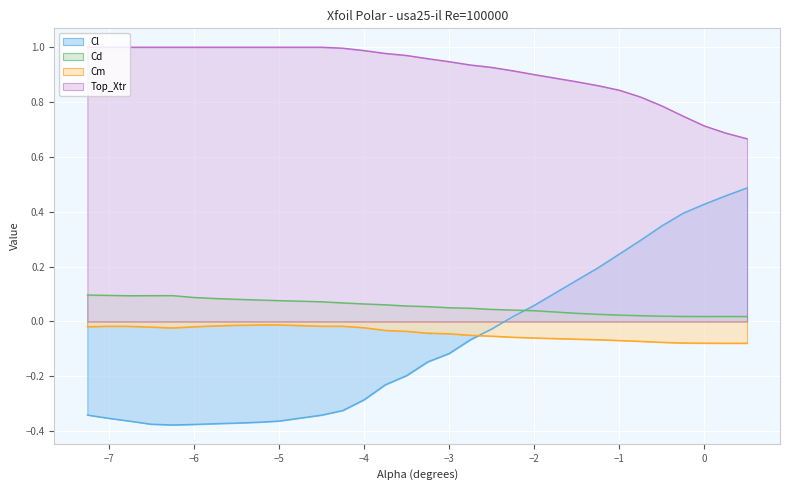

Reading right to left, list all the values displayed in this chart.

Cl: 0.5	0.5	0.4	0.4	0.3	0.3	0.2	0.2	0.2	0.1	0.0	-0.0	-0.1	-0.1	-0.1	-0.2	-0.2	-0.3	-0.3	-0.3	-0.4	-0.4	-0.4	-0.4	-0.4	-0.4	-0.4	-0.4	-0.4	-0.3
Cd: 0.0	0.0	0.0	0.0	0.0	0.0	0.0	0.0	0.0	0.0	0.0	0.0	0.0	0.1	0.1	0.1	0.1	0.1	0.1	0.1	0.1	0.1	0.1	0.1	0.1	0.1	0.1	0.1	0.1	0.1
Cm: -0.1	-0.1	-0.1	-0.1	-0.1	-0.1	-0.1	-0.1	-0.1	-0.1	-0.1	-0.1	-0.1	-0.0	-0.0	-0.0	-0.0	-0.0	-0.0	-0.0	-0.0	-0.0	-0.0	-0.0	-0.0	-0.0	-0.0	-0.0	-0.0	-0.0
Top_Xtr: 0.7	0.7	0.7	0.7	0.8	0.8	0.8	0.9	0.9	0.9	0.9	0.9	0.9	0.9	1.0	1.0	1.0	1.0	1.0	1.0	1.0	1.0	1.0	1.0	1.0	1.0	1.0	1.0	1.0	1.0